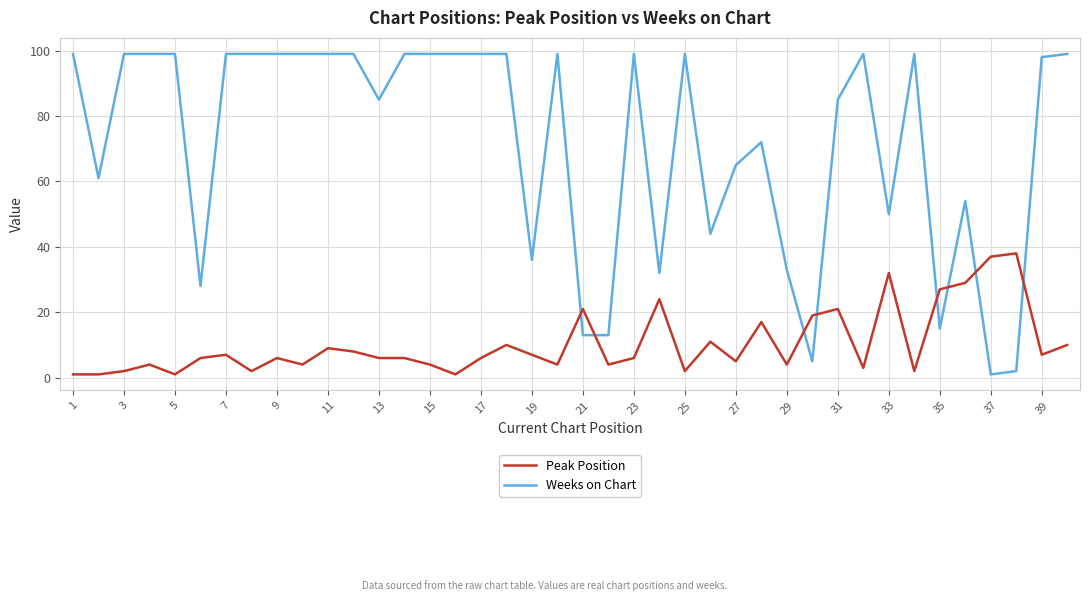

Which series has the largest total across all categories?

Weeks on Chart